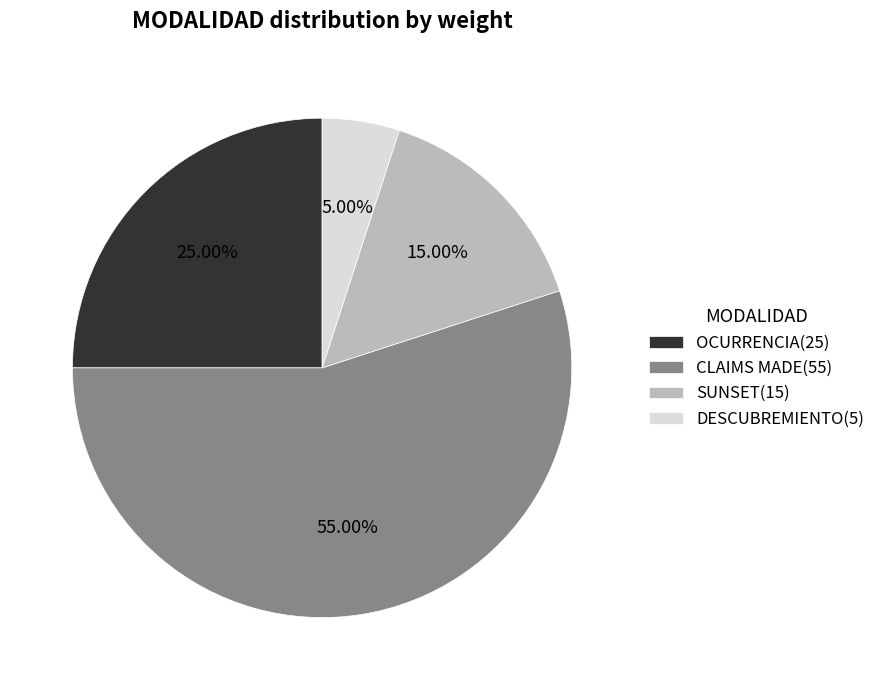

Does CLAIMS MADE represent more than half of the total?

Yes